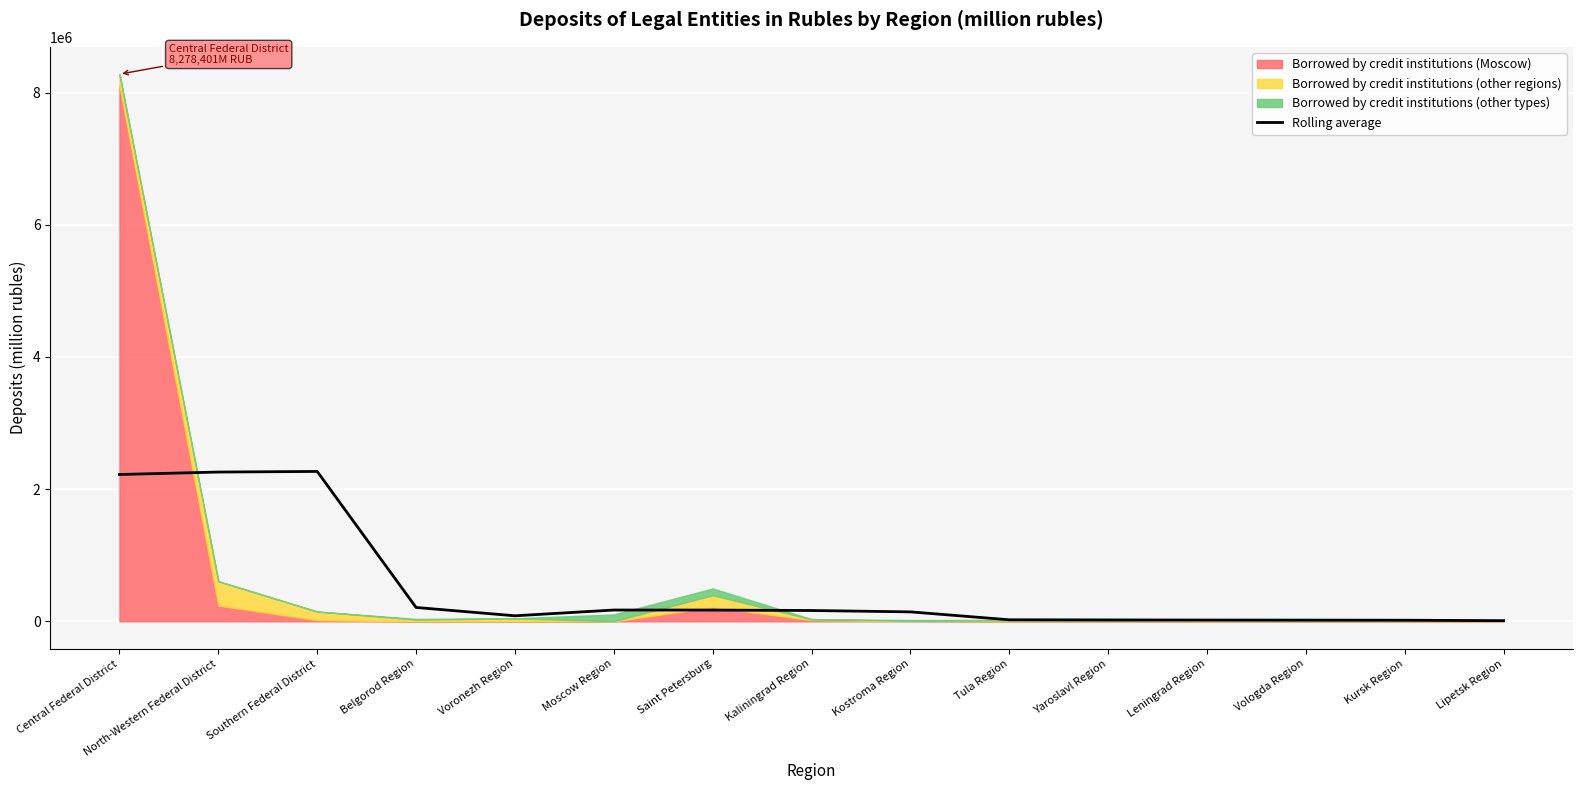

What is the minimum value shown in the chart?

10302.0